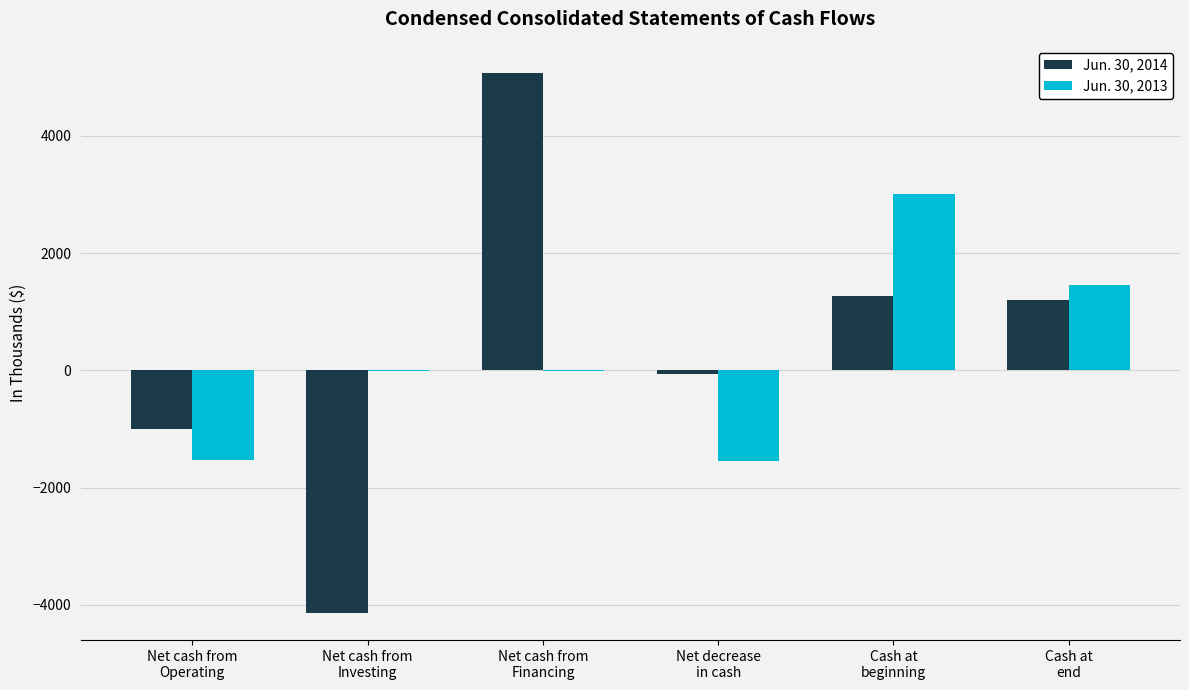

What is the greatest value displayed?

5075